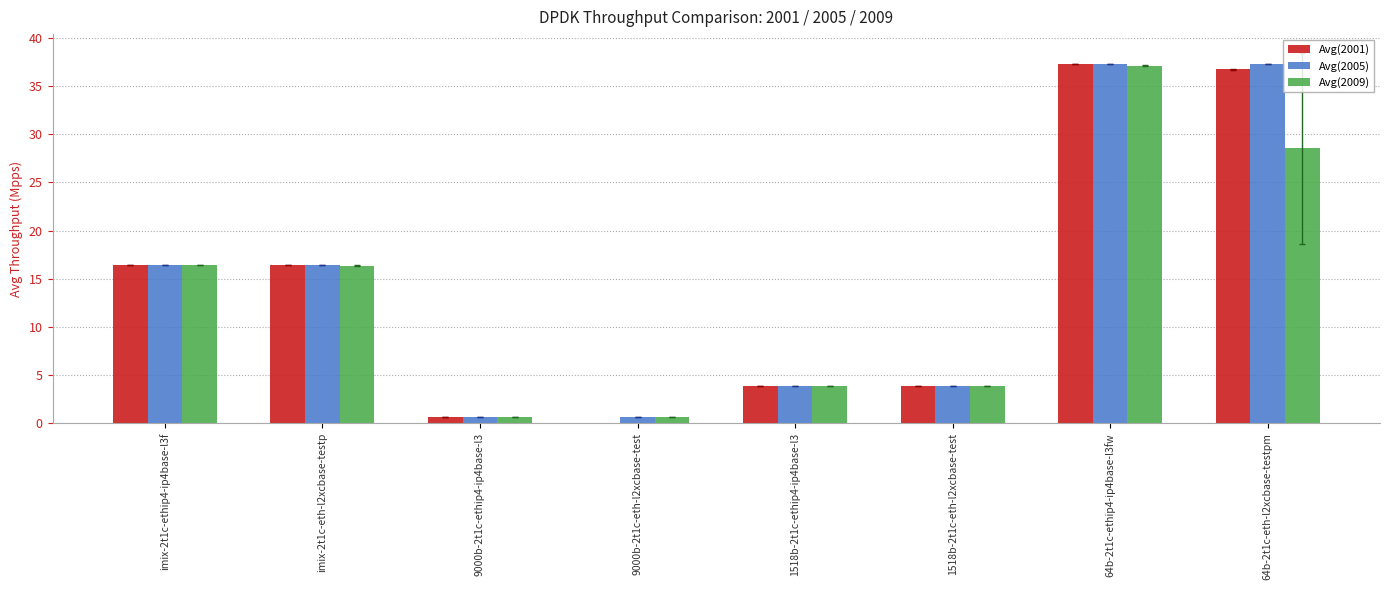

What is the label of the 7th bar from the left?

64b-2t1c-ethip4-ip4base-l3fw